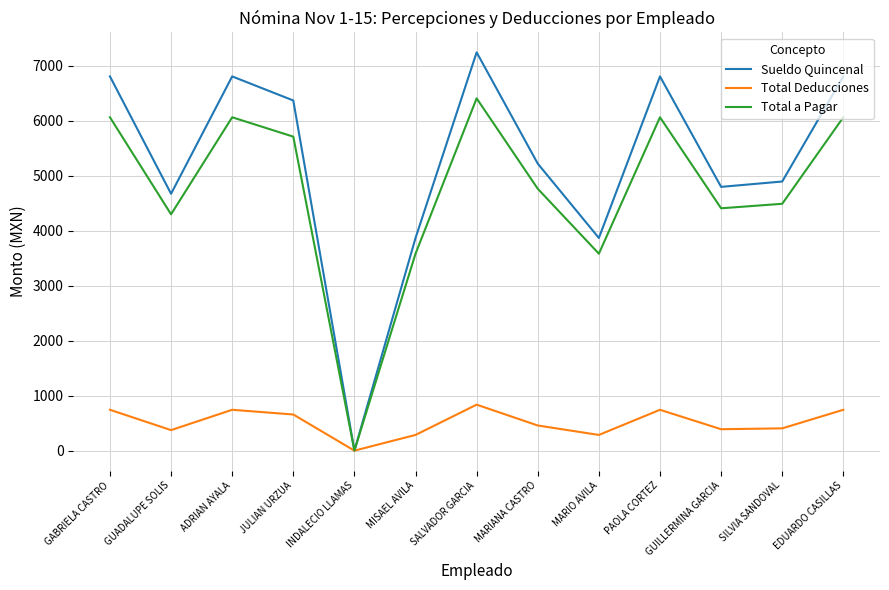

The value of Total Deducciones at GABRIELA CASTRO is 327.3. True or false?

False